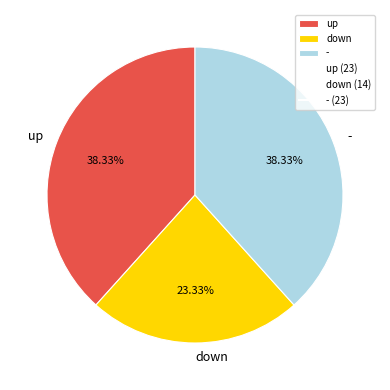

Is the sum of - and up greater than half?

Yes